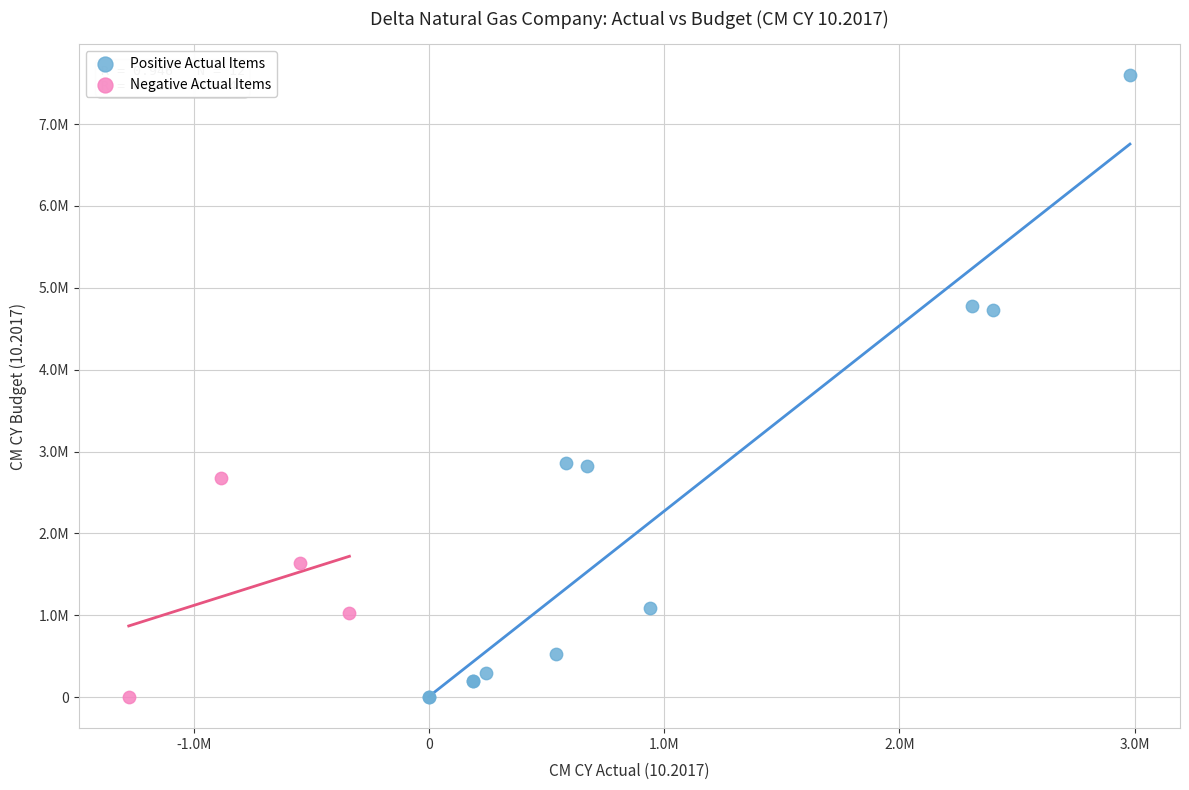

Which series contains the highest Y value?

Positive Actual Items